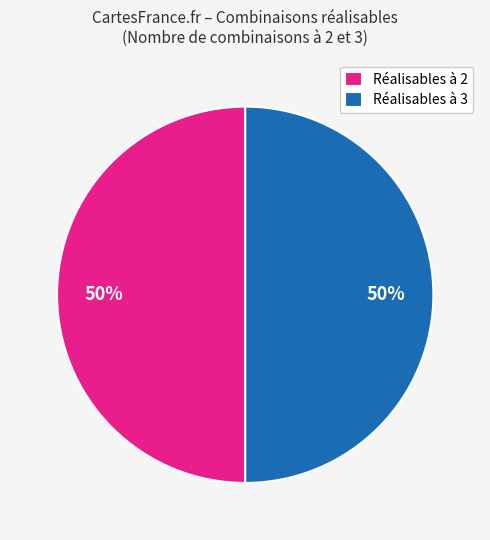

Combined, do Réalisables à 2 and Réalisables à 3 account for over 50%?

Yes